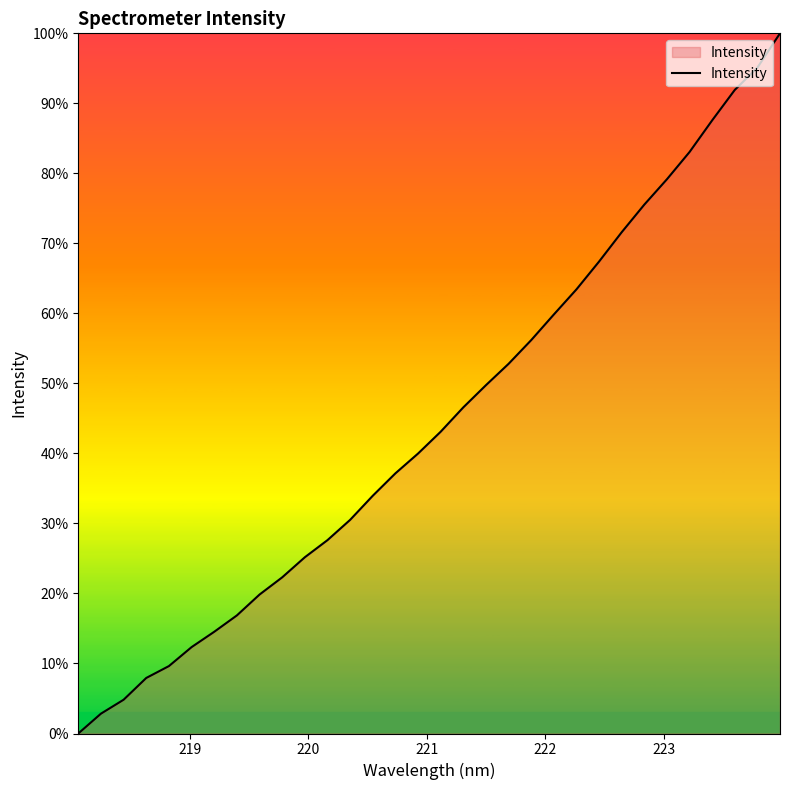

Does the chart display data point markers on the line(s)?

No